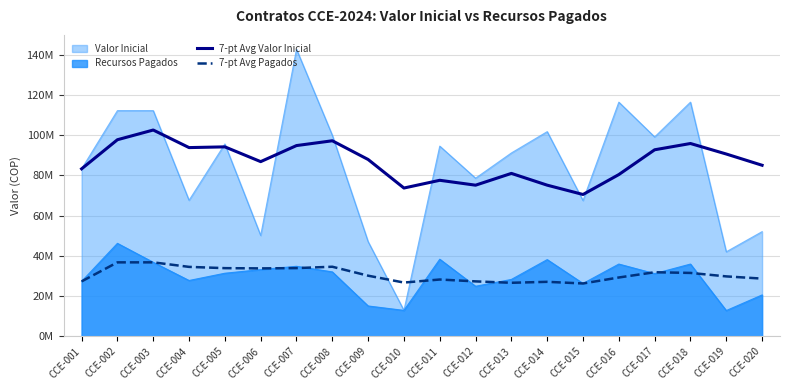

Which label corresponds to the largest value in the chart?

CCE-007